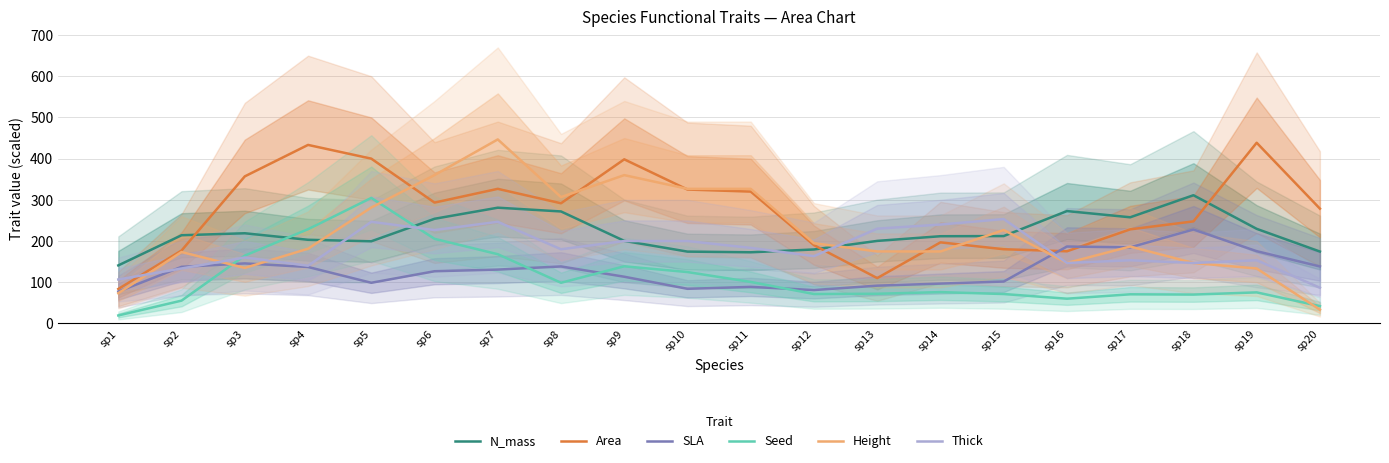

Rank the categories by Area value from highest to lowest.

sp19, sp4, sp5, sp9, sp3, sp7, sp10, sp11, sp6, sp8, sp20, sp18, sp17, sp14, sp12, sp15, sp2, sp16, sp13, sp1